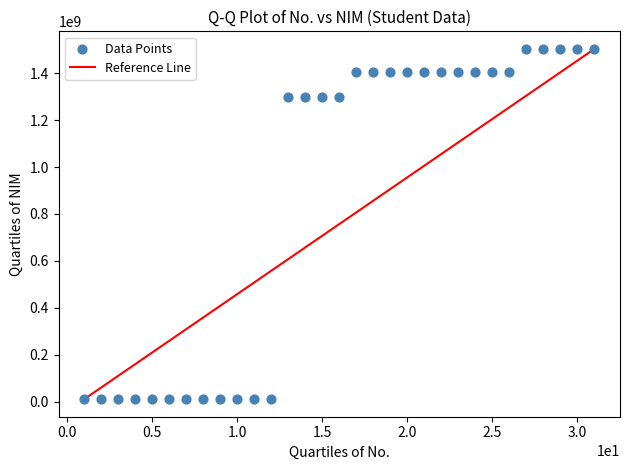

What is the range of X values (max minus min)?

30